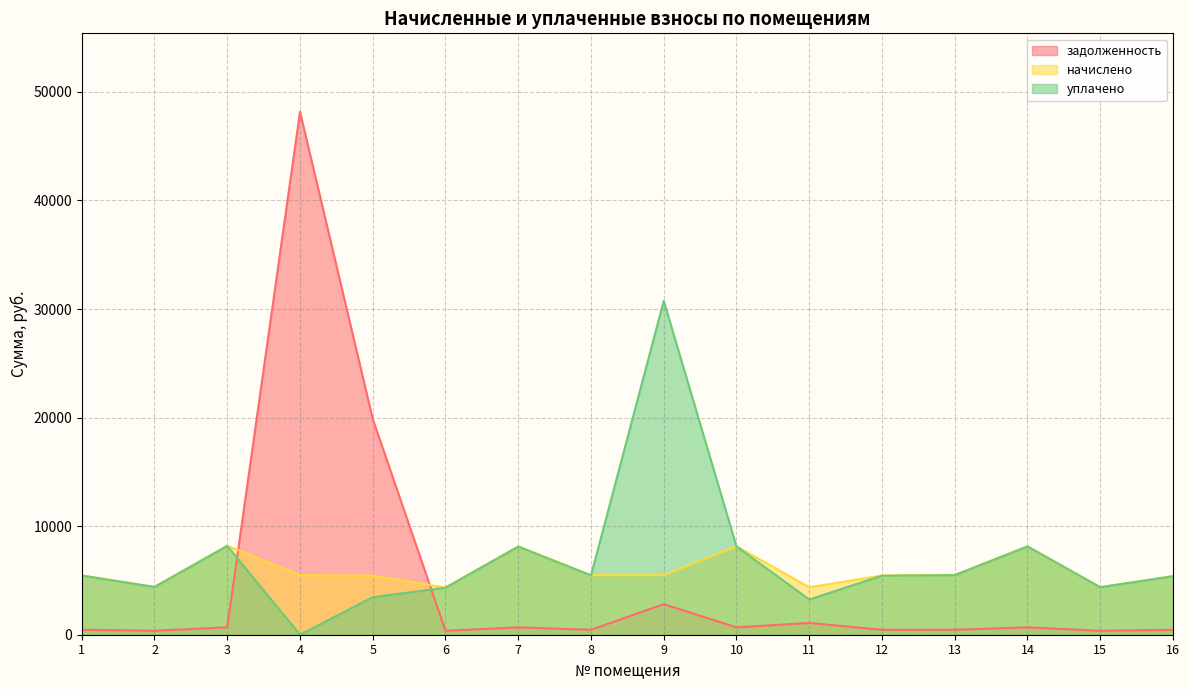

What is the value of the начислено point at the 4th from the left?

5491.2